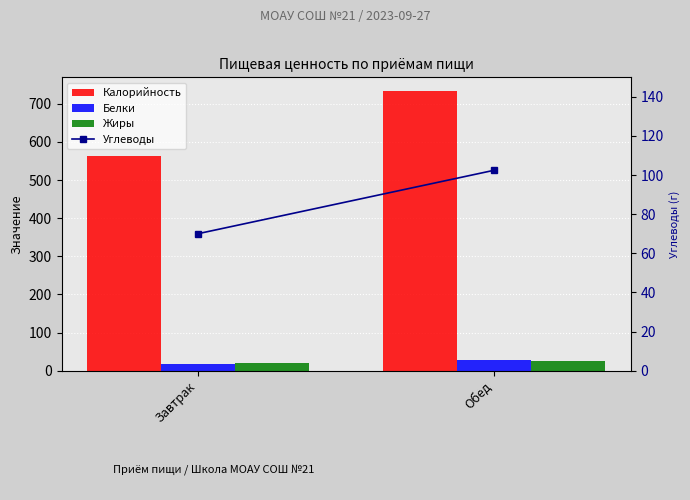

What is the spread (max minus min) of values at Обед?

707.4